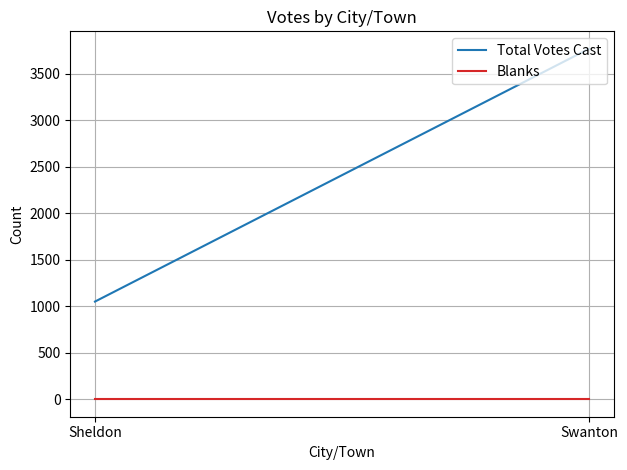

Between Sheldon and Swanton, which series saw the biggest shift?

Total Votes Cast